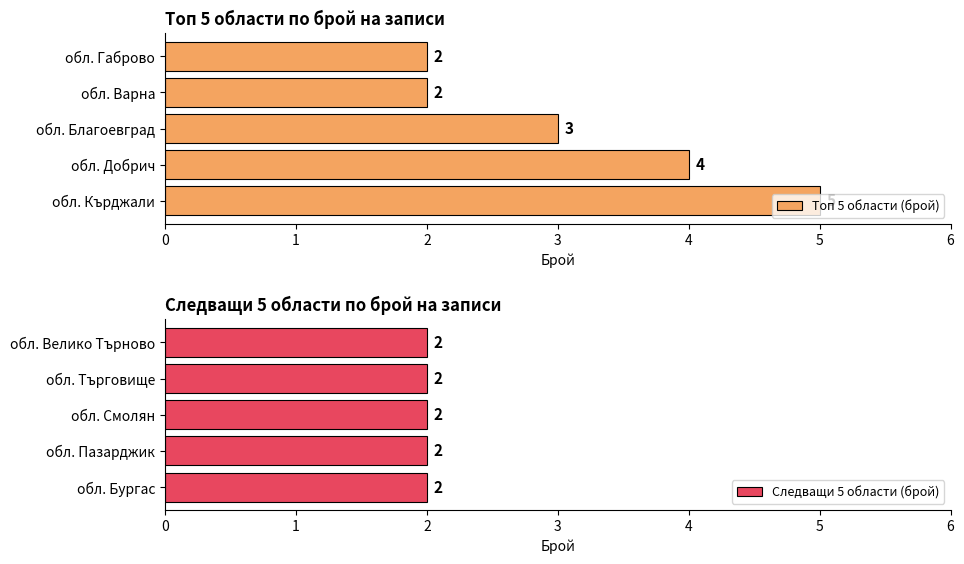

Count the Топ 5 области (брой) values in the range 2 to 4.

4